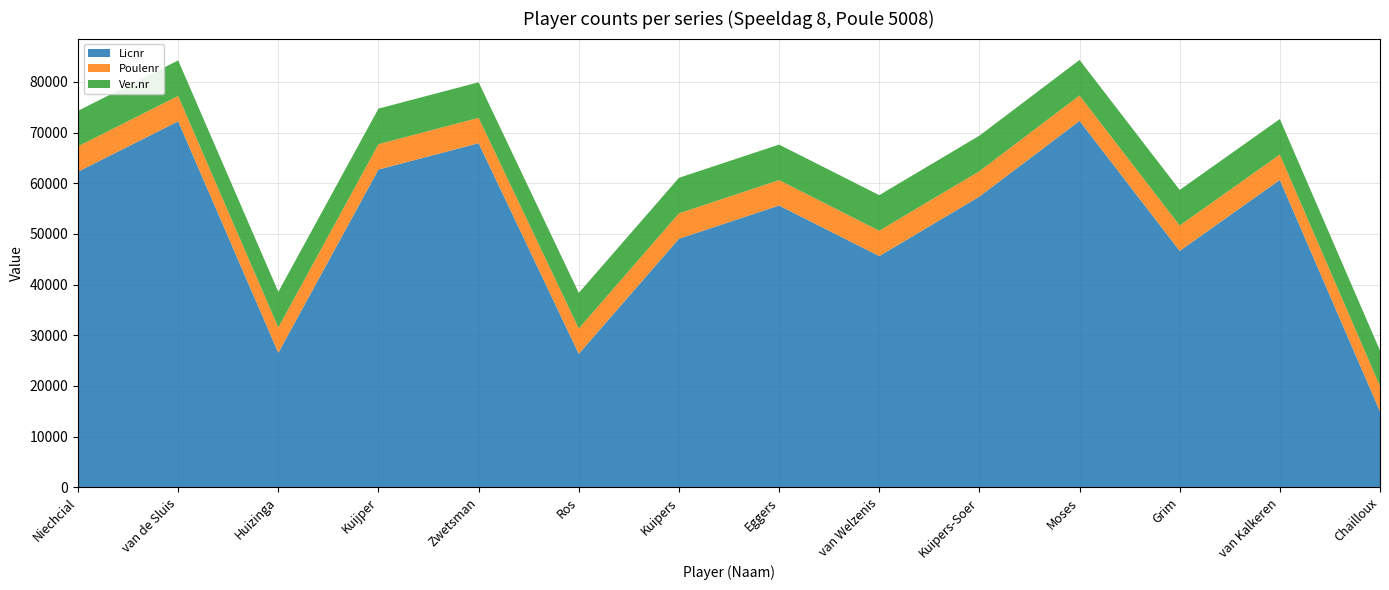

Reading left to right, extract all data points from this chart.

Licnr: 62285	72228	26549	62713	67912	26339	49056	55613	45633	57374	72319	46662	60659	14966
Poulenr: 5008	5008	5008	5008	5008	5008	5008	5008	5008	5008	5008	5008	5008	5008
Ver.nr: 7015	7015	7015	7015	7015	7015	7015	7015	7015	7015	7015	7015	7015	7015